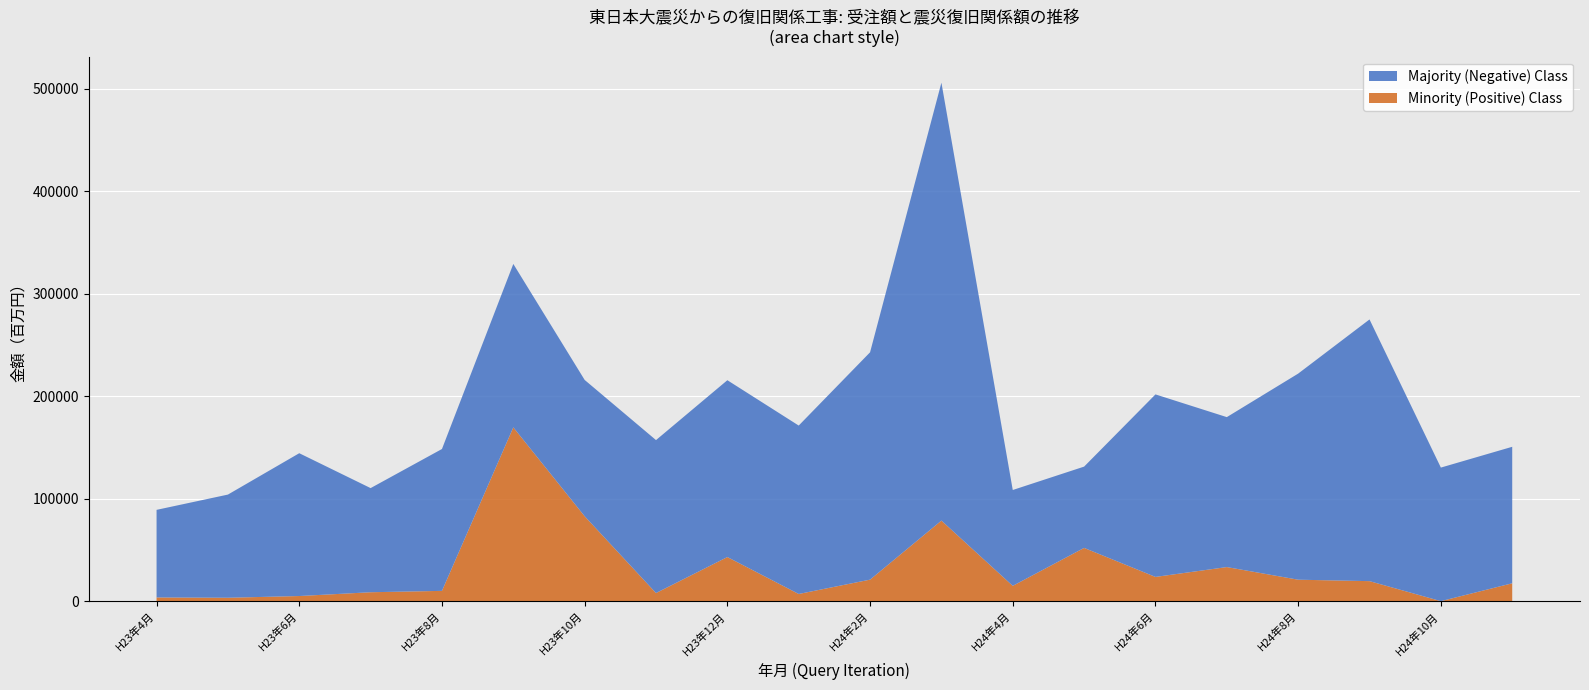

Reading left to right, list all the values displayed in this chart.

受注額: H23年4月=89053.0	H23年5月=103959.0	H23年6月=144317.0	H23年7月=110280.0	H23年8月=148424.0	H23年9月=328965.0	H23年10月=215799.0	H23年11月=157114.0	H23年12月=215533.0	H24年1月=171297.0	H24年2月=242761.0	H24年3月=505797.0	H24年4月=108431.7	H24年5月=131244.3	H24年6月=201687.7	H24年7月=179524.8	H24年8月=221975.0	H24年9月=274825.3	H24年10月=130297.1	H24年11月=150583.4
震災復旧関係: H23年4月=3602.0	H23年5月=3310.0	H23年6月=4990.9	H23年7月=8686.0	H23年8月=10020.0	H23年9月=169533.0	H23年10月=82821.0	H23年11月=7907.0	H23年12月=43015.0	H24年1月=6992.0	H24年2月=20977.0	H24年3月=78578.0	H24年4月=14918.9	H24年5月=51937.8	H24年6月=23633.1	H24年7月=33235.2	H24年8月=20918.0	H24年9月=19509.6	H24年10月=-10596.3	H24年11月=17431.7